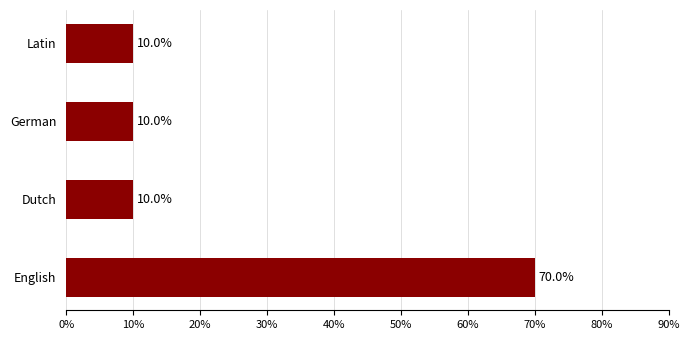

Count the values in the range 10 to 70.

4